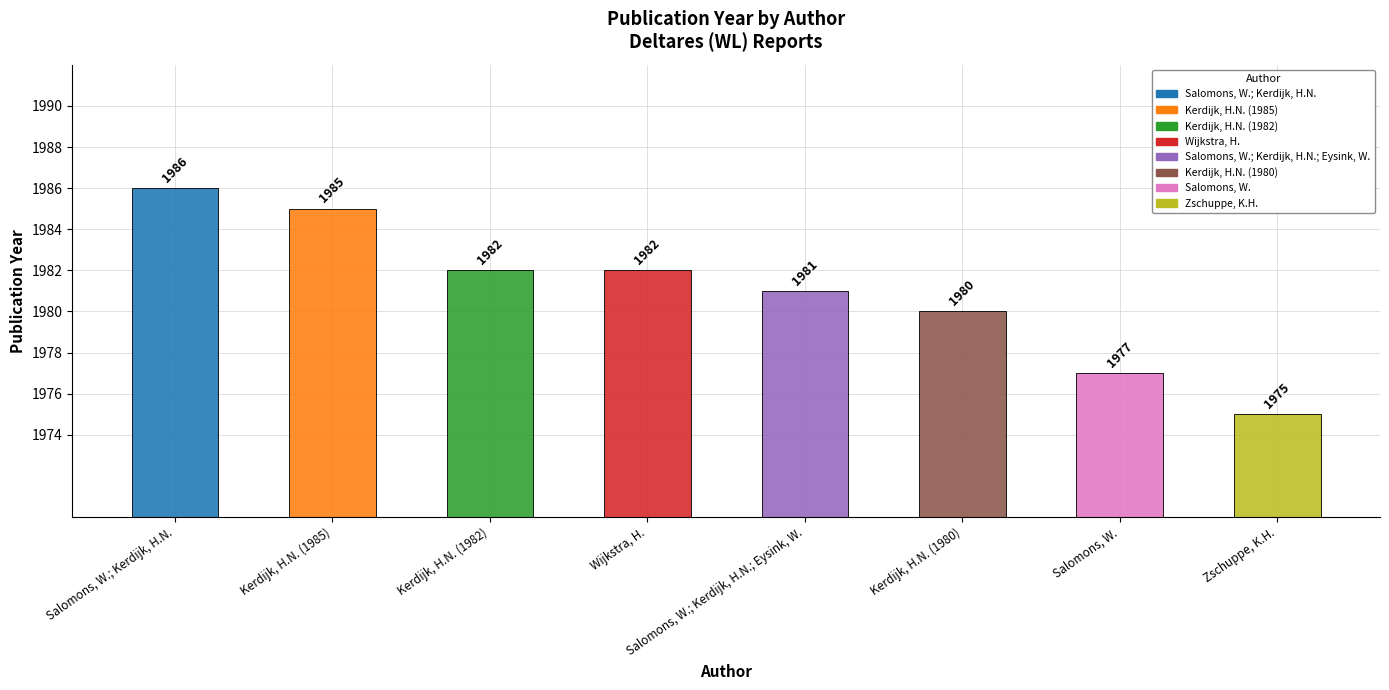

What is the minimum value shown in the chart?

1975